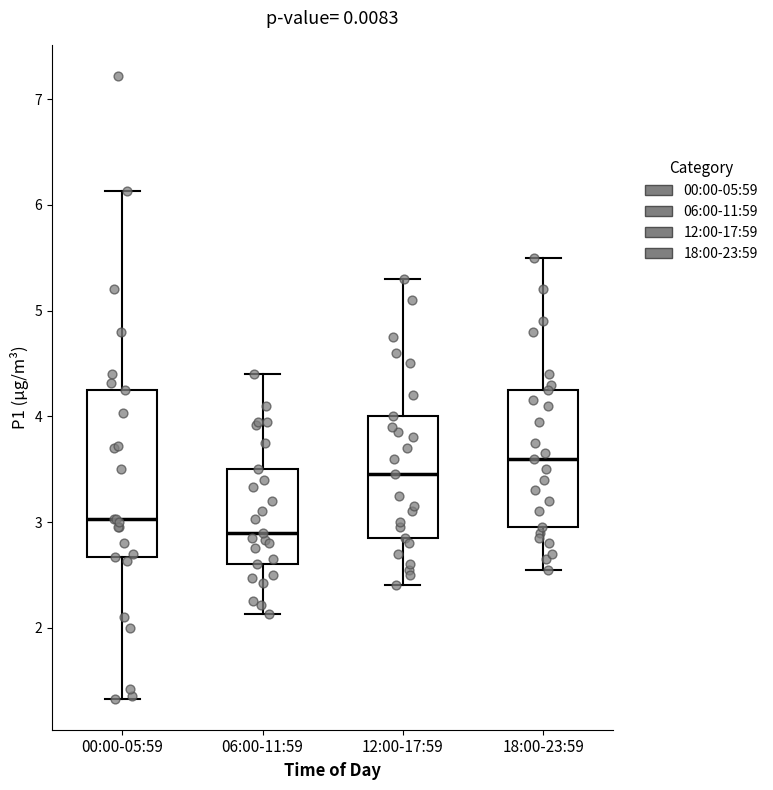

Reading left to right, read every box against the y-axis: the position of its median line, the range the box covers, and the ends of its whiskers. The values are not printed on the chart, so give them approximately, as read against the axis.

00:00-05:59: median 3.0, box 2.7 to 4.3, whiskers 1.3 to 6.1
06:00-11:59: median 2.9, box 2.6 to 3.5, whiskers 2.1 to 4.4
12:00-17:59: median 3.5, box 2.9 to 4.0, whiskers 2.4 to 5.3
18:00-23:59: median 3.6, box 3.0 to 4.3, whiskers 2.6 to 5.5